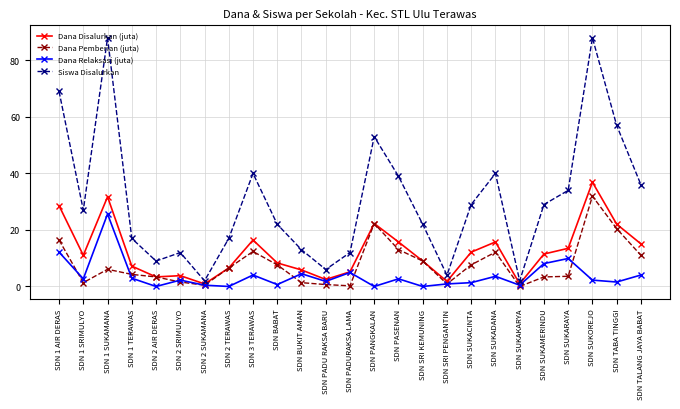

Which series has the largest range (max minus min)?

Siswa Disalurkan